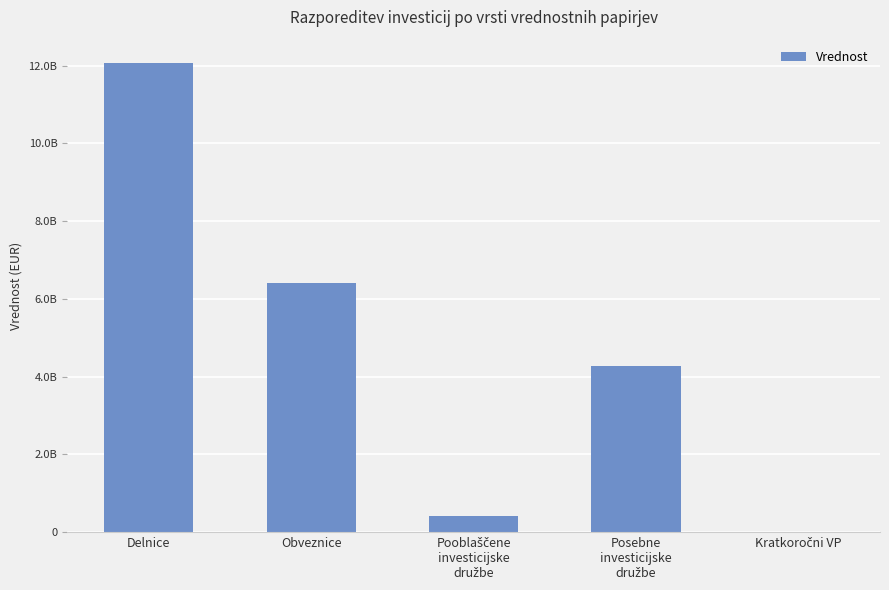

What is the label of the 3rd bar from the left?

Pooblaščene
investicijske
družbe